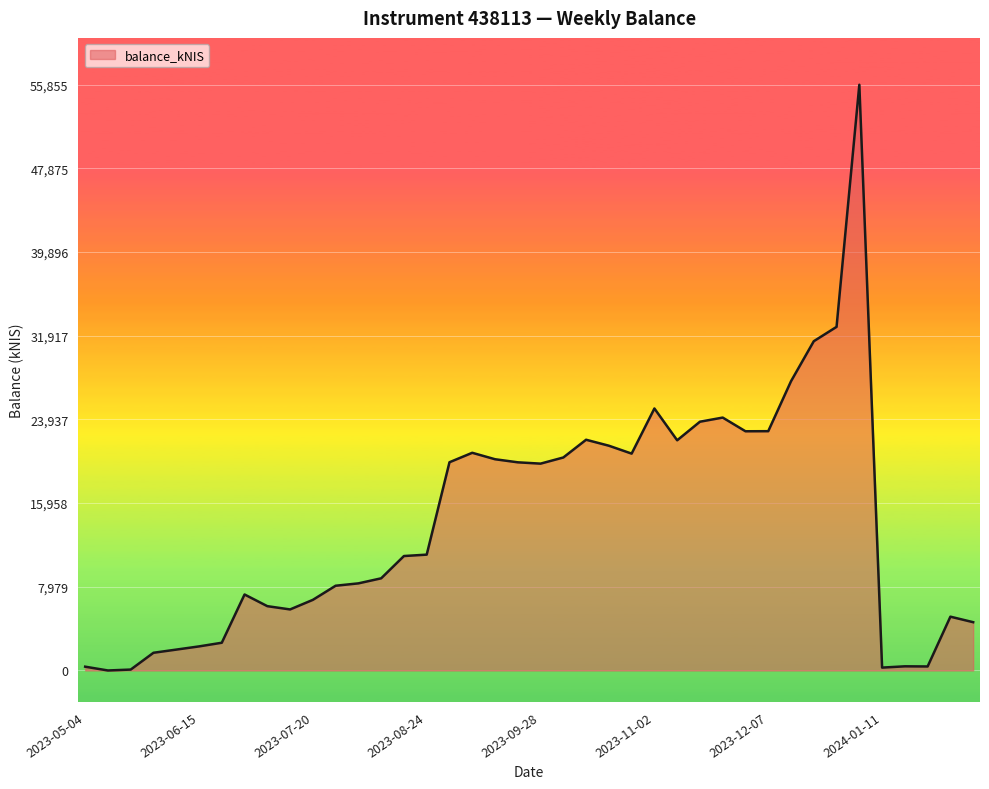

At which category does the chart reach its peak across all series?

2024-01-04